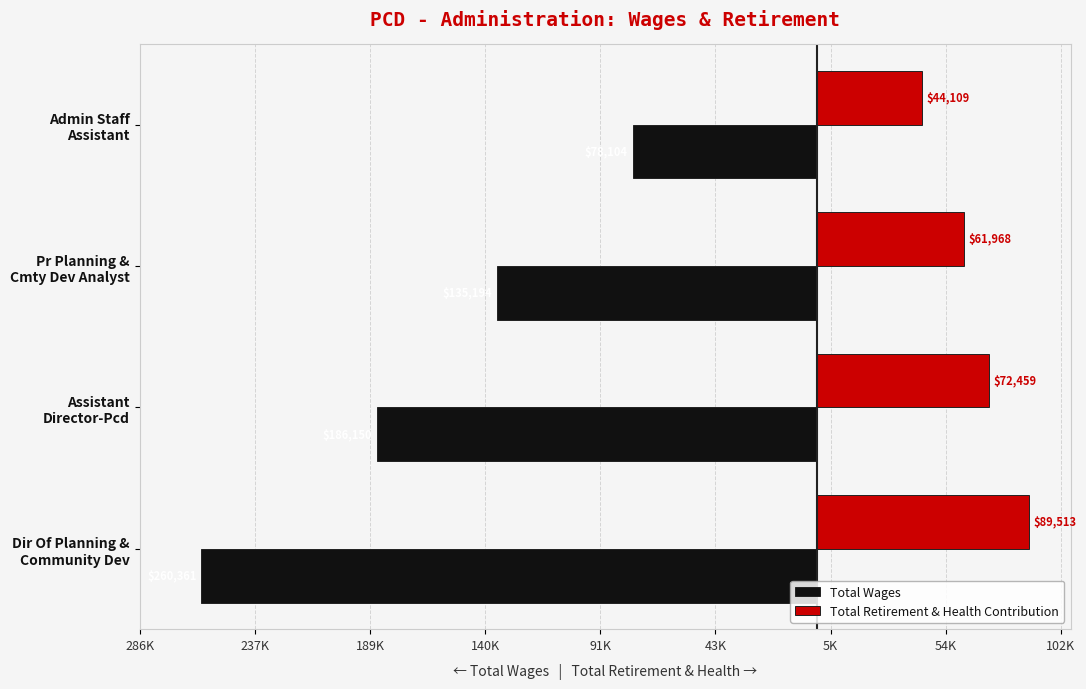

What are all the series names shown in the legend?

Total Wages, Total Retirement & Health Contribution